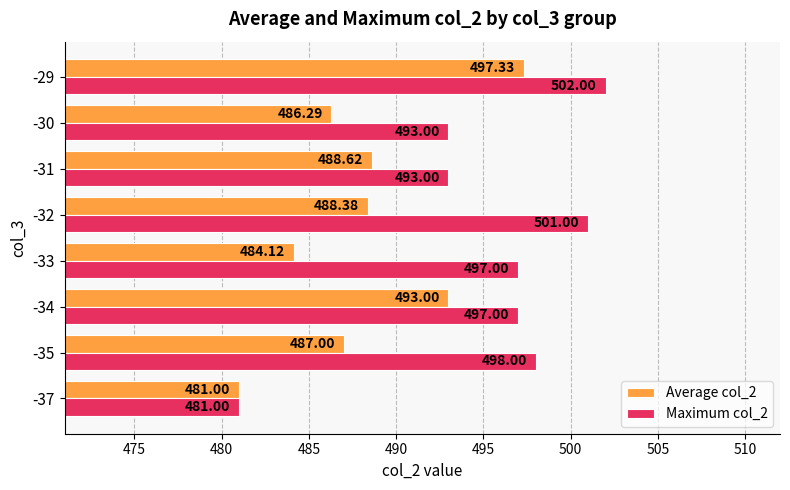

At which category does the chart reach its peak across all series?

-29